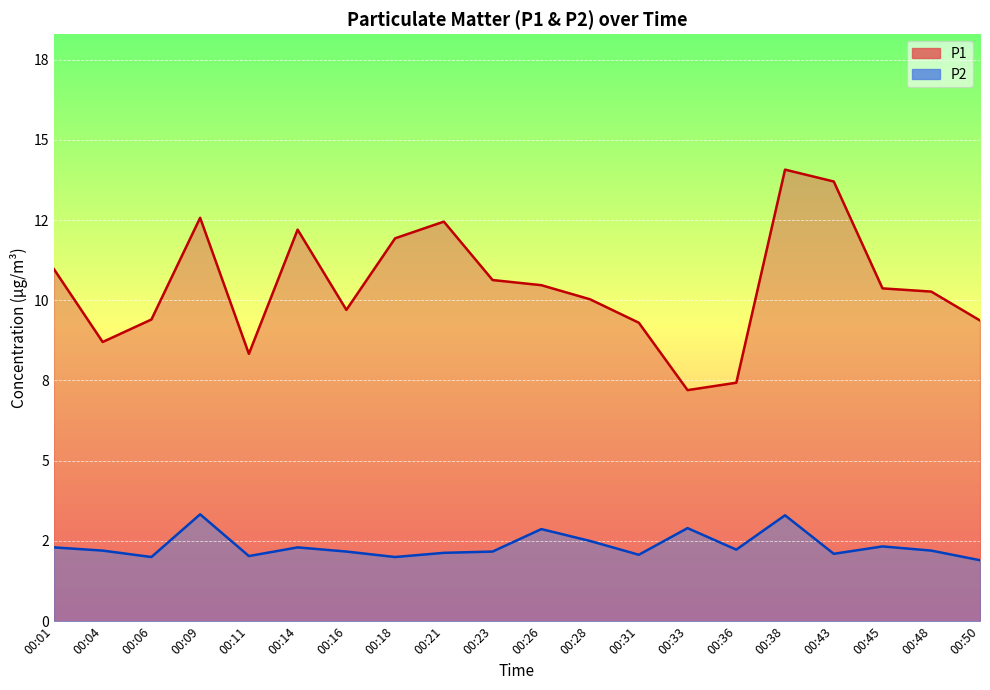

List the series in order of their overall mean, highest first.

P1, P2